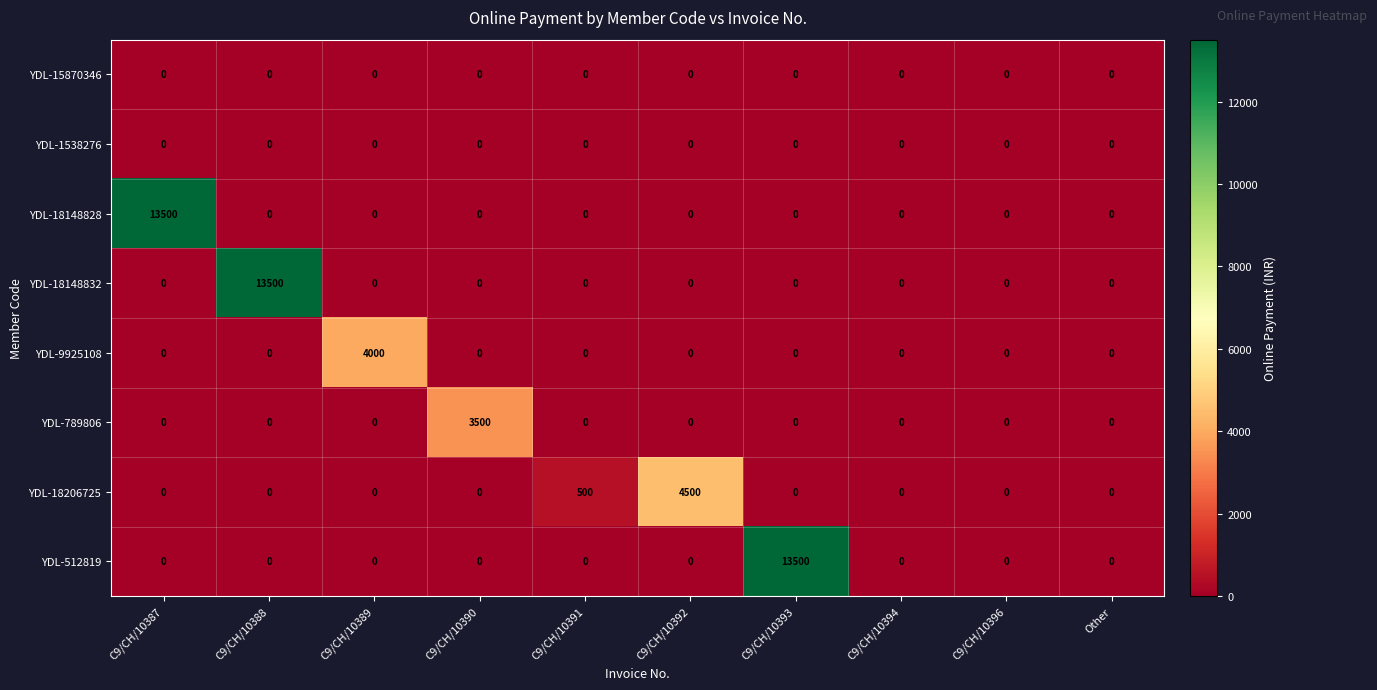

Count the number of data series in this chart.

8